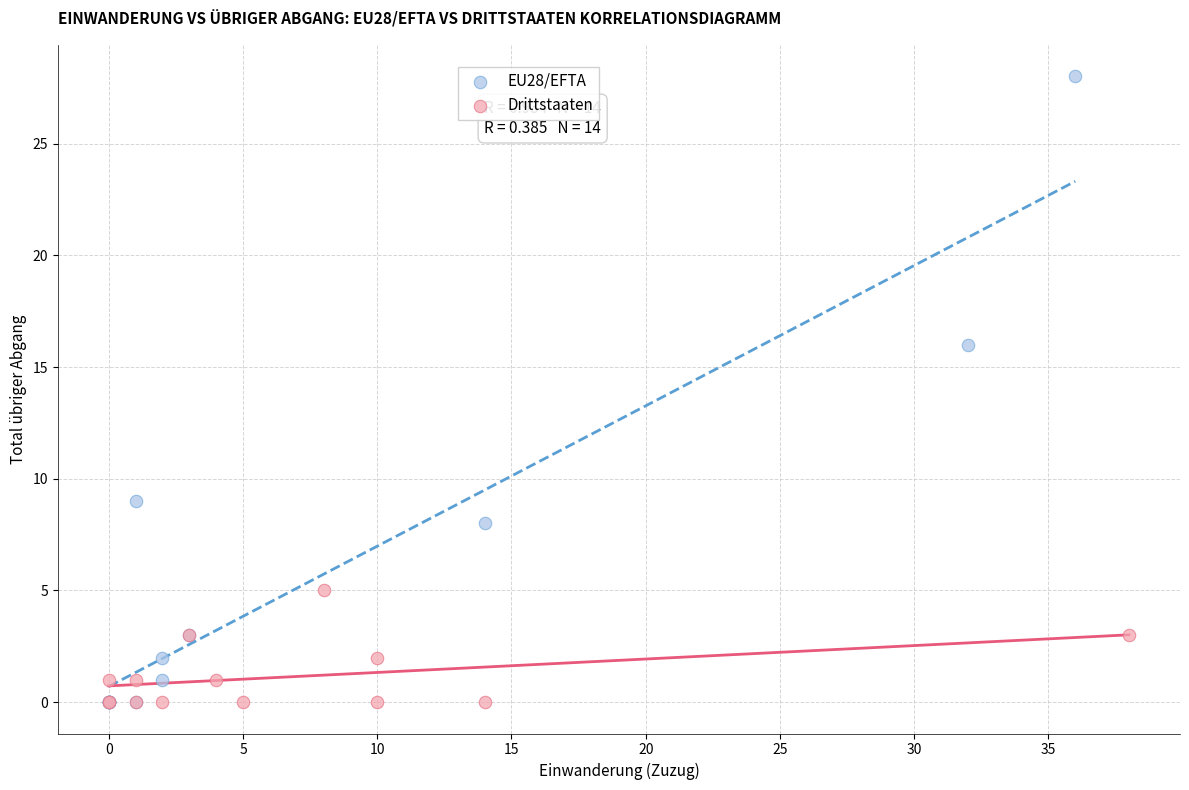

Which series reaches the maximum Y coordinate?

EU28/EFTA